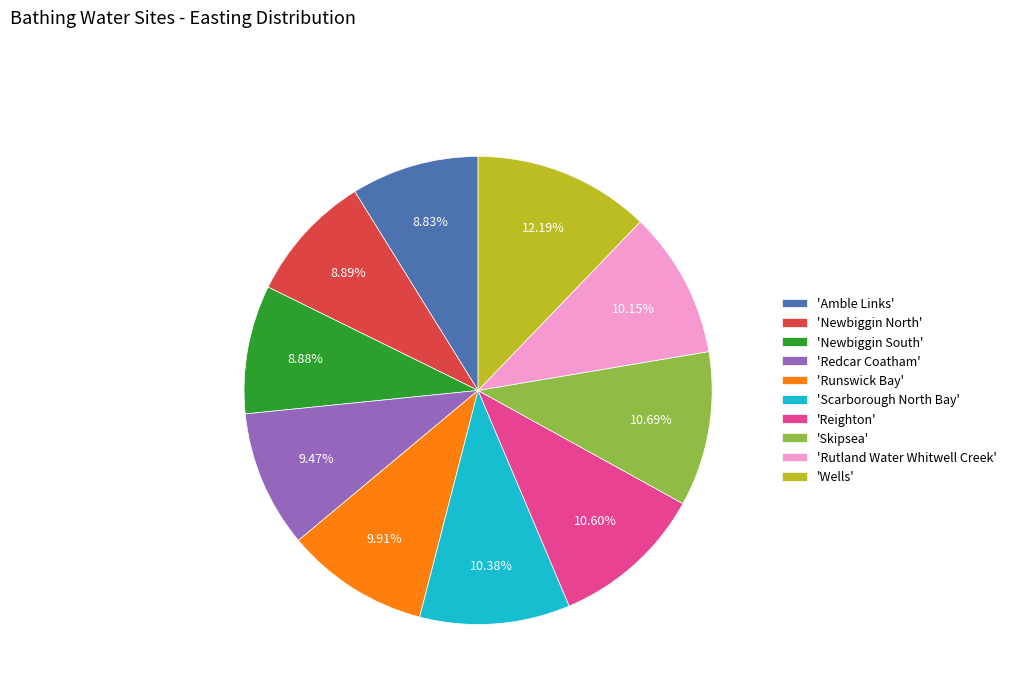

Which category has the biggest portion of the pie?

'Wells'